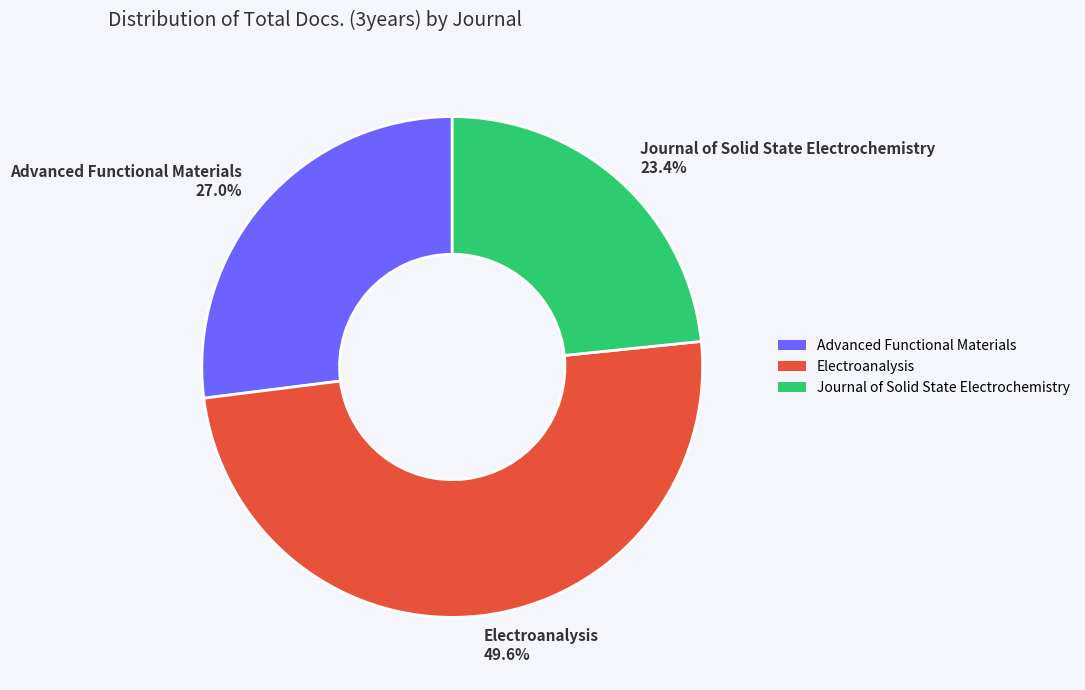

The Advanced Functional Materials slice represents 37% of the pie. True or false?

False